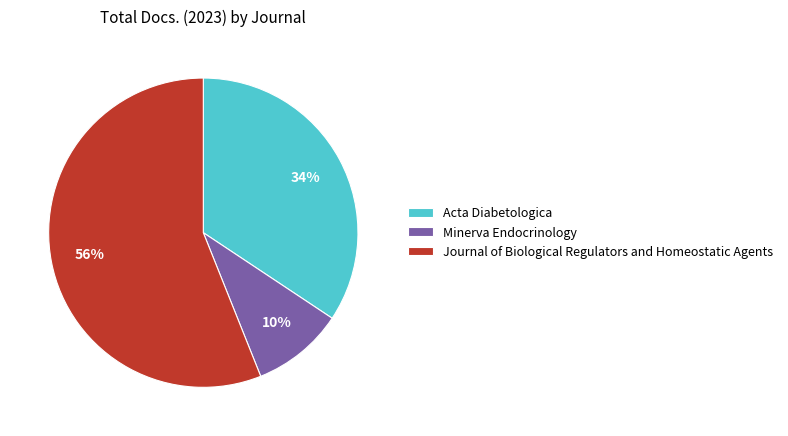

Combined, do Minerva Endocrinology and Journal of Biological Regulators and Homeostatic Agents account for over 50%?

Yes